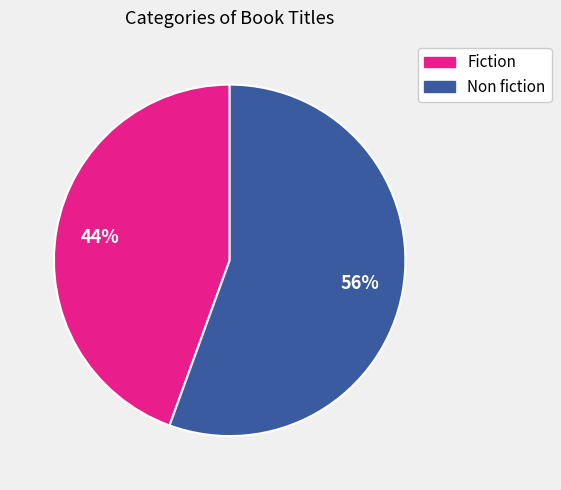

Count the number of slices in the pie.

2